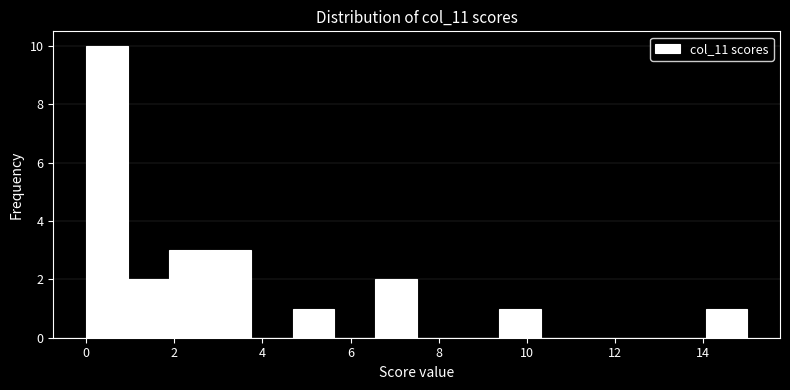

Reading left to right, list every bar in this chart as the range it spans on the x-axis followed by its height. Neither the bar edges nor the heights are printed on the chart, so give them approximately, as read against the axes.

0.0 to 1.0: 10
1.0 to 1.8: 2
1.8 to 2.8: 3
2.8 to 3.8: 3
3.8 to 4.6: 0
4.6 to 5.6: 1
5.6 to 6.6: 0
6.6 to 7.6: 2
7.6 to 8.4: 0
8.4 to 9.4: 0
9.4 to 10.4: 1
10.4 to 11.2: 0
11.2 to 12.2: 0
12.2 to 13.2: 0
13.2 to 14.0: 0
14.0 to 15.0: 1